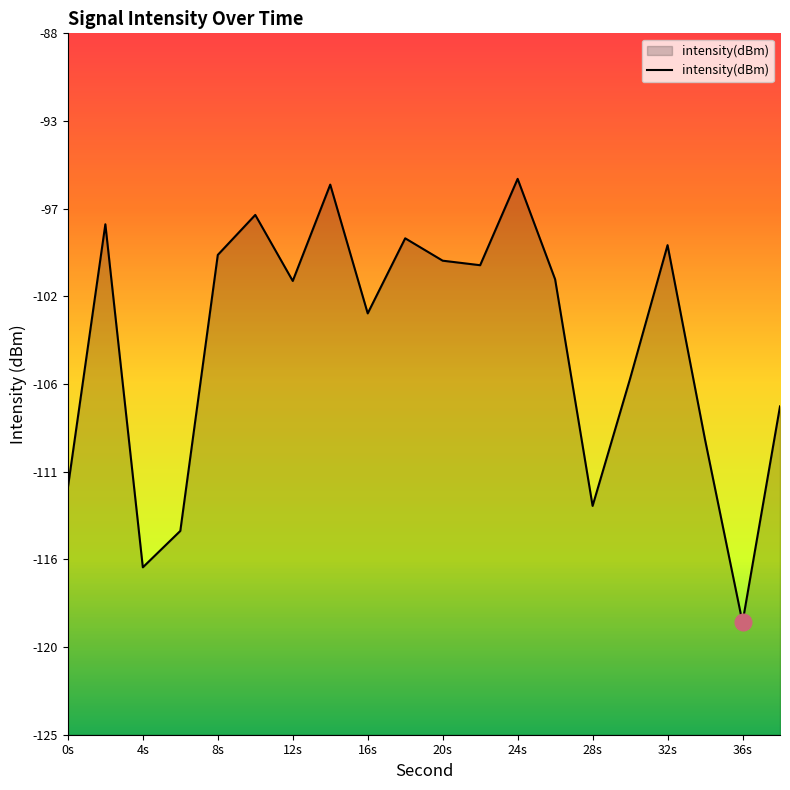

True or false: there are more than 0 points higher than both neighbors.

True